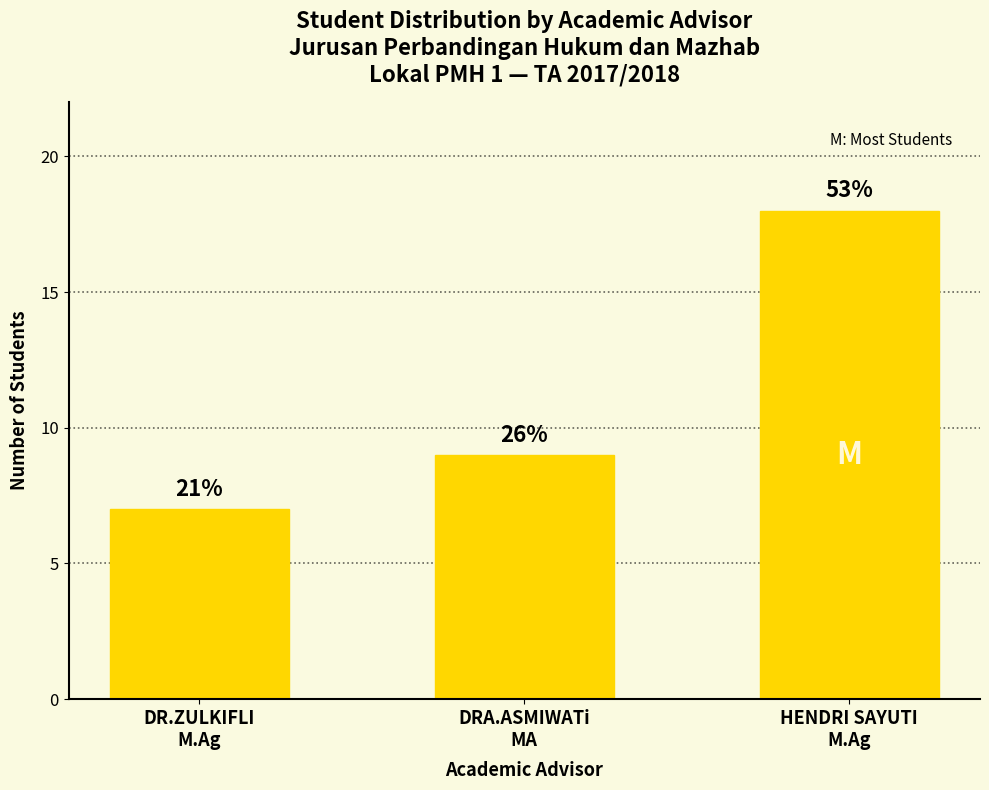

Rank the categories by value from highest to lowest.

HENDRI SAYUTI
M.Ag, DRA.ASMIWATi
MA, DR.ZULKIFLI
M.Ag